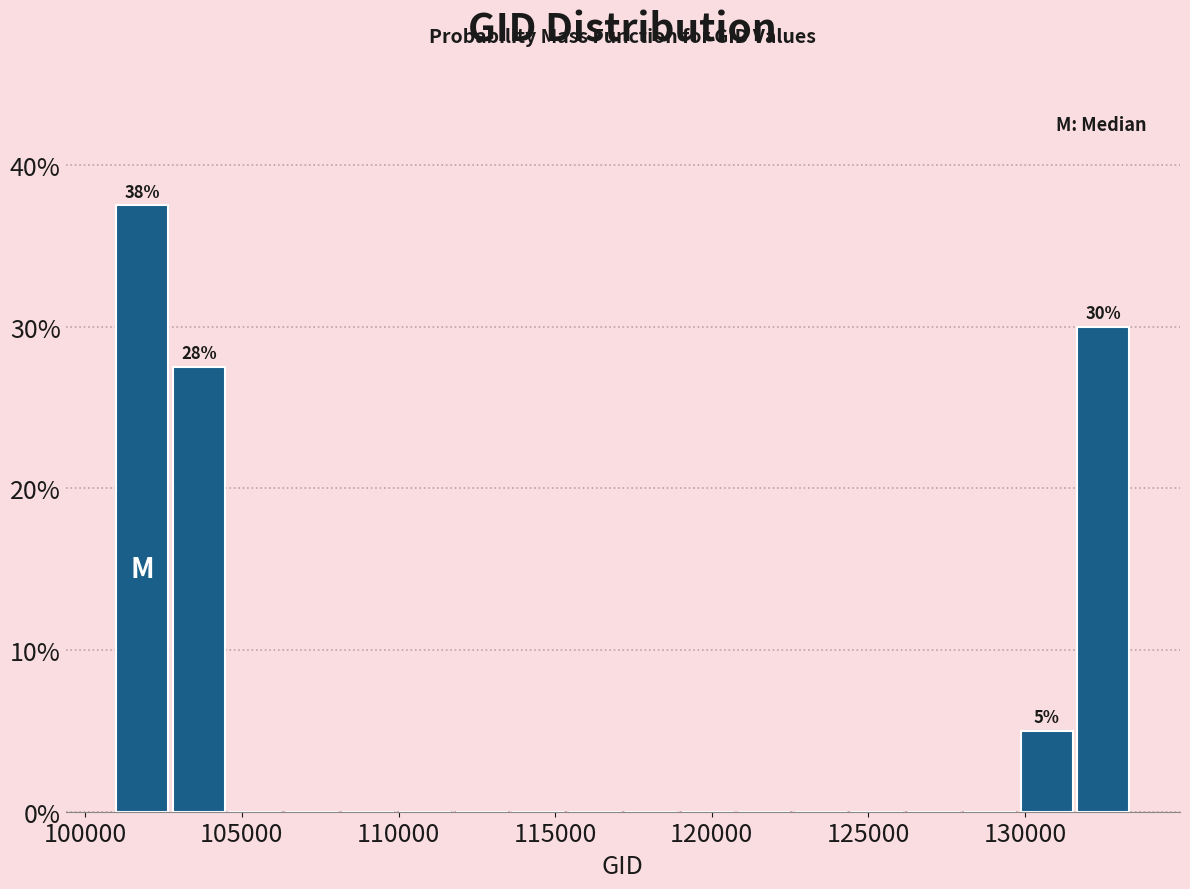

Around what value on the x-axis is the tallest bar? Give the approximate position of its centre, as read against the axis.

102000